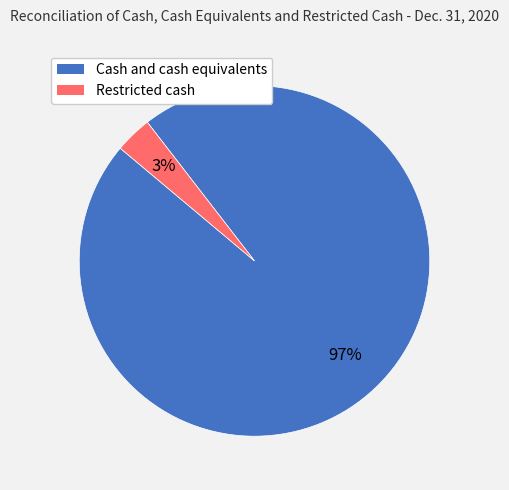

Which category accounts for the majority?

Cash and cash equivalents